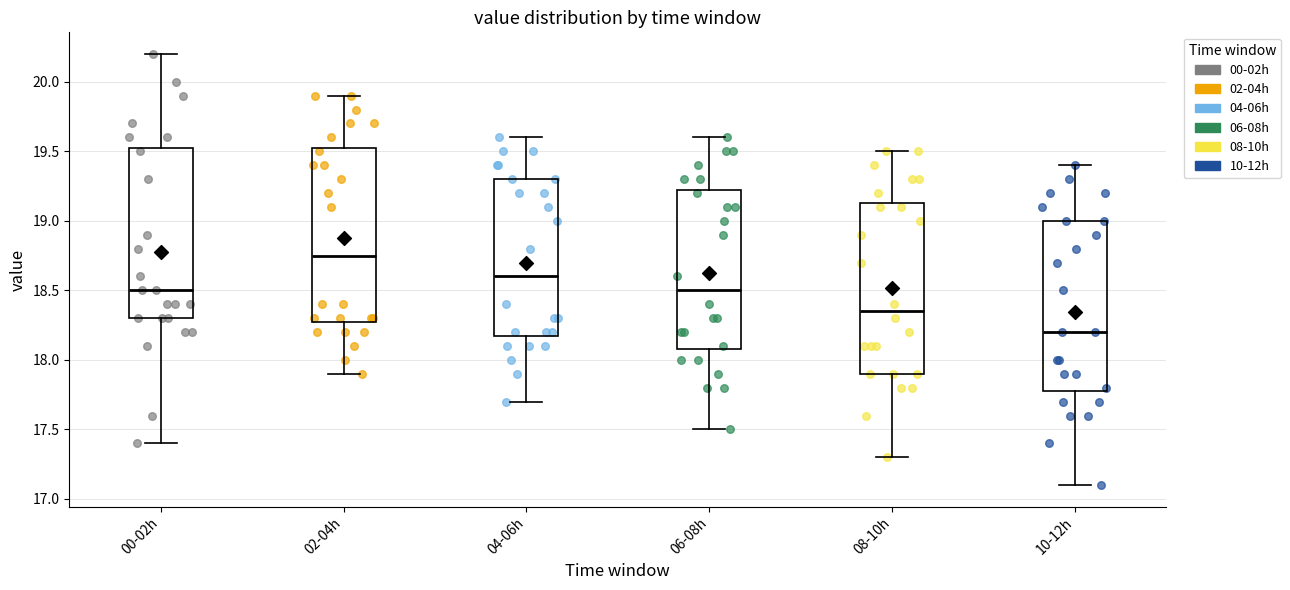

Reading left to right, read every box against the y-axis: the position of its median line, the range the box covers, and the ends of its whiskers. The values are not printed on the chart, so give them approximately, as read against the axis.

00-02h: median 18.50, box 18.30 to 19.55, whiskers 17.40 to 20.20
02-04h: median 18.75, box 18.30 to 19.55, whiskers 17.90 to 19.90
04-06h: median 18.60, box 18.20 to 19.30, whiskers 17.70 to 19.60
06-08h: median 18.50, box 18.10 to 19.25, whiskers 17.50 to 19.60
08-10h: median 18.35, box 17.90 to 19.15, whiskers 17.30 to 19.50
10-12h: median 18.20, box 17.80 to 19.00, whiskers 17.10 to 19.40